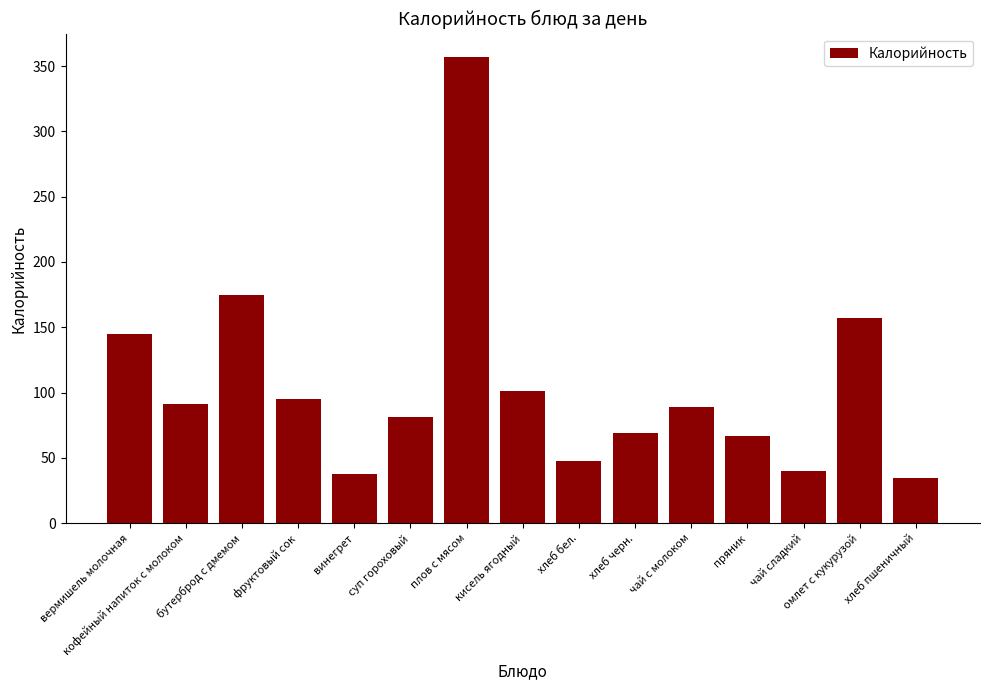

What is the difference between the values at вермишель молочная and фруктовый сок?

50